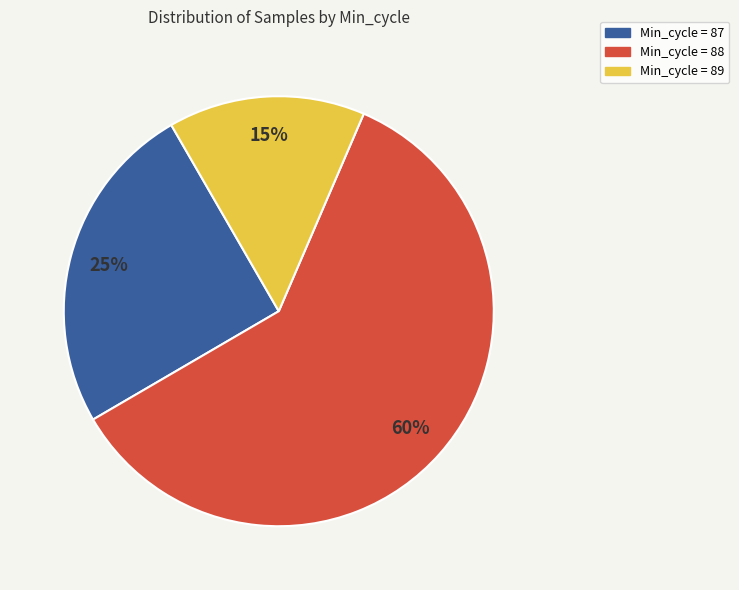

Count the number of slices in the pie.

3